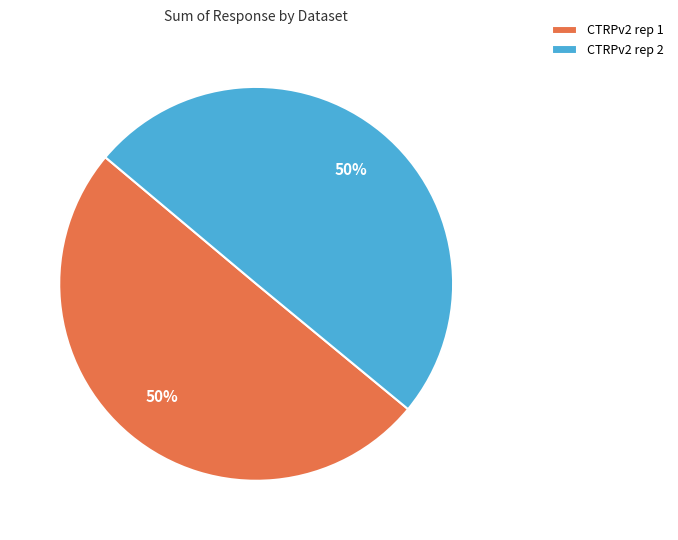

To the nearest percent, what portion does CTRPv2 rep 1 represent?

50%